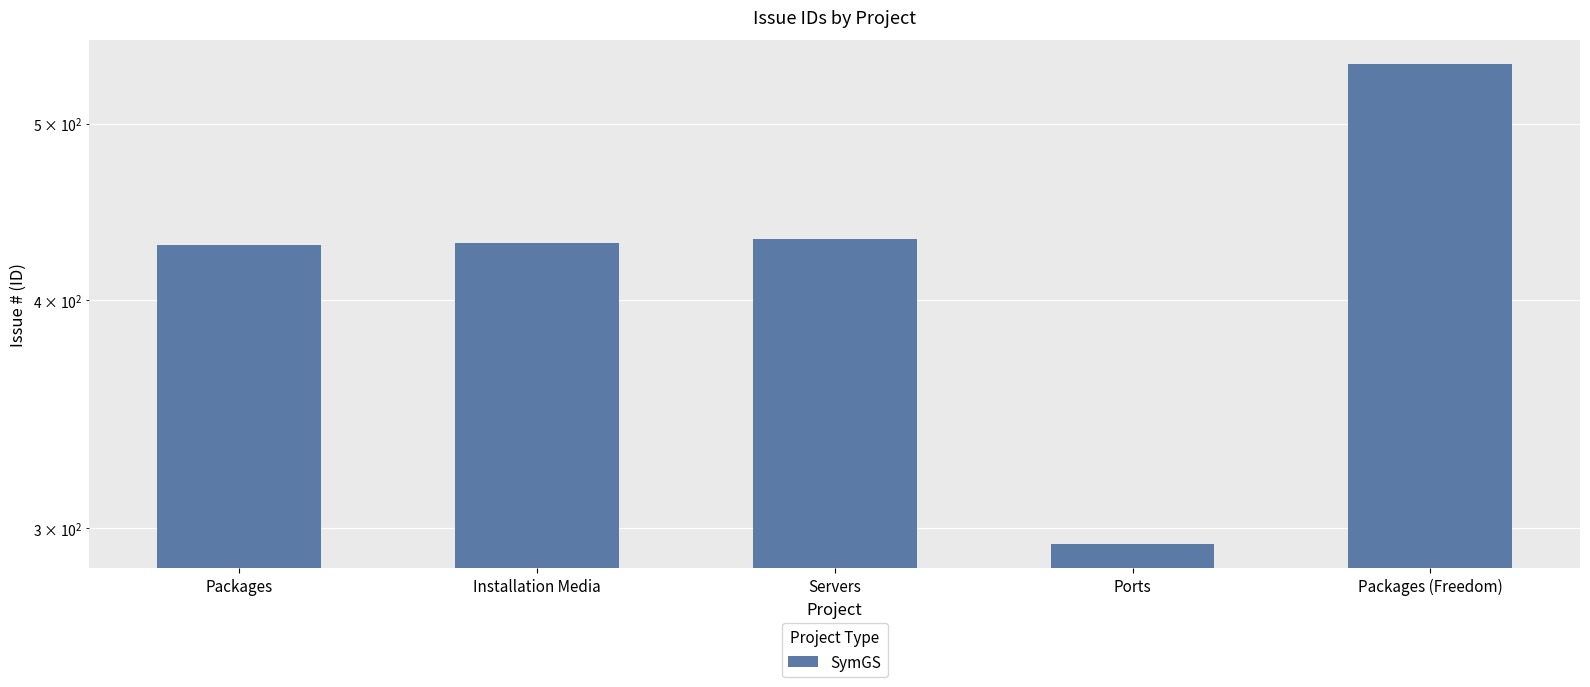

What is the difference between the values at Packages (Freedom) and Servers?

107